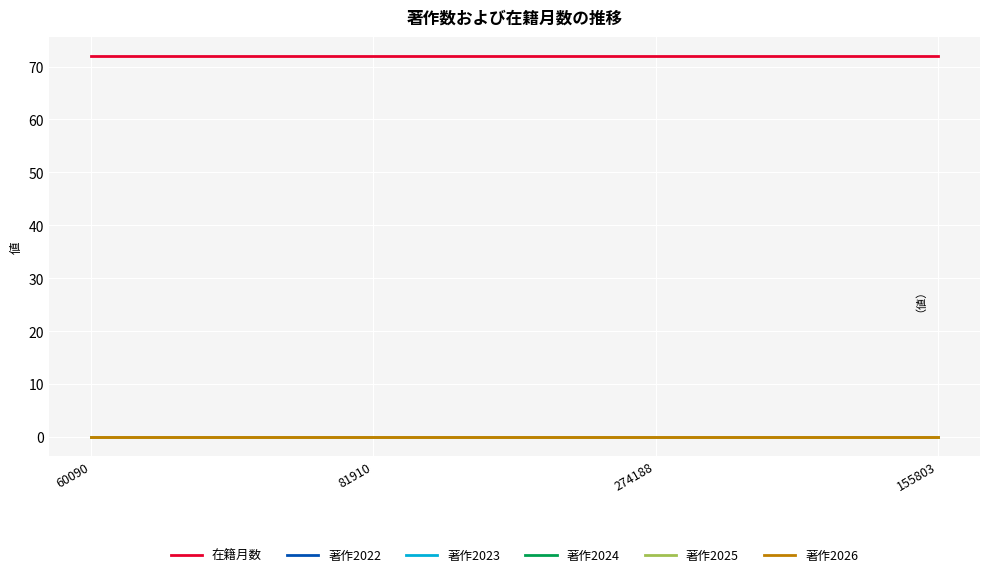

True or false: 著作2024 and 在籍月数 intersect in this chart.

False